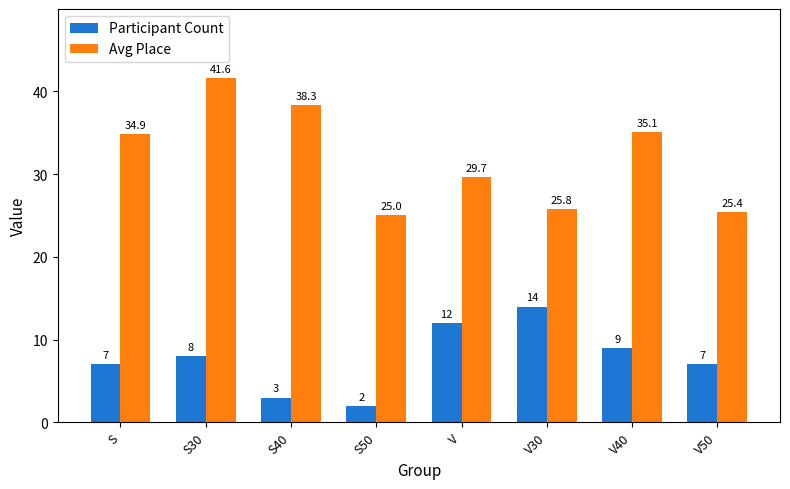

Which category has the highest value in the Avg Place series?

S30